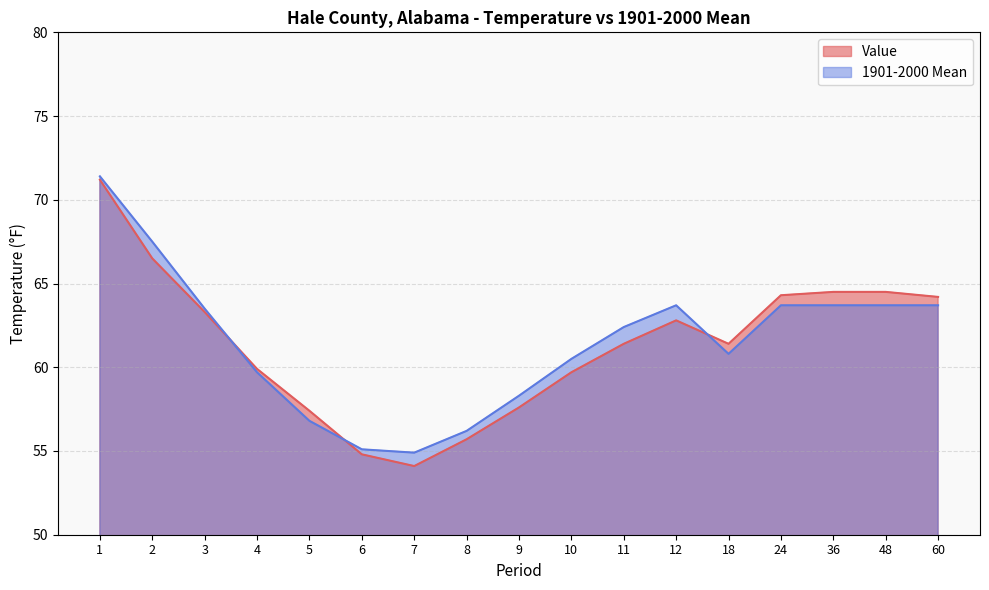

What is the maximum value shown in the chart?

71.4